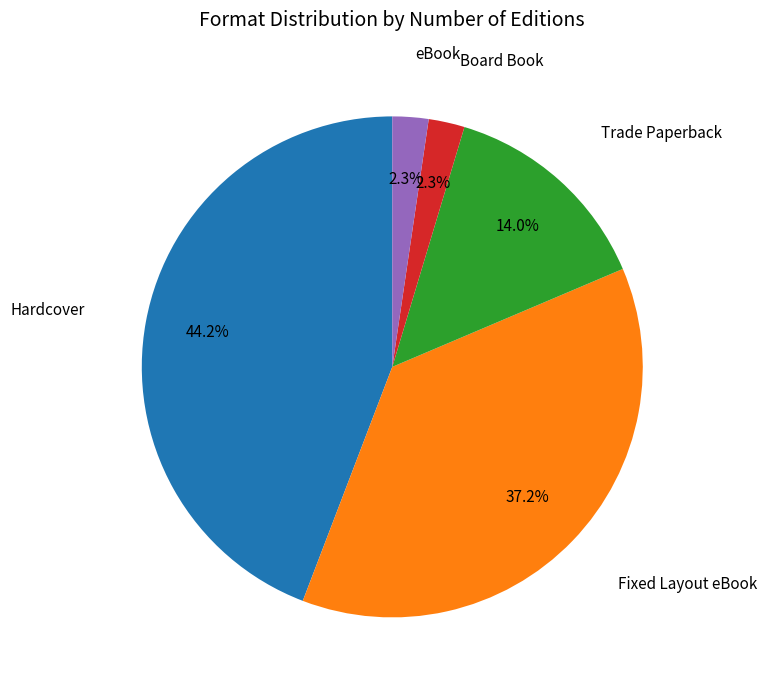

Does any single category account for the majority?

No